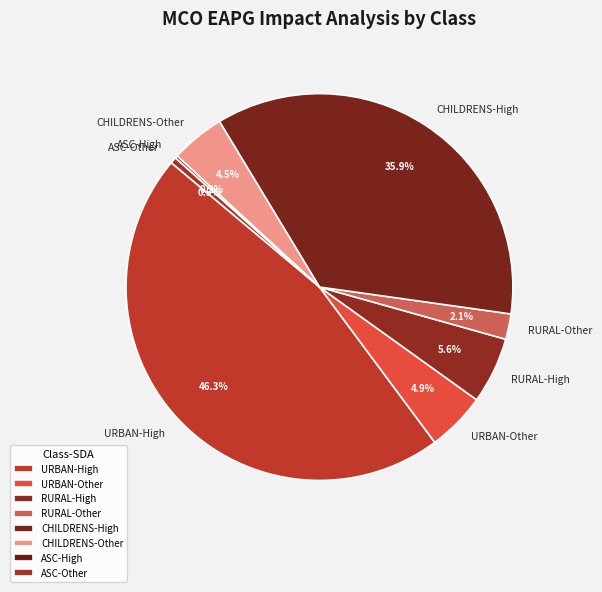

Which slice is the largest?

URBAN-High